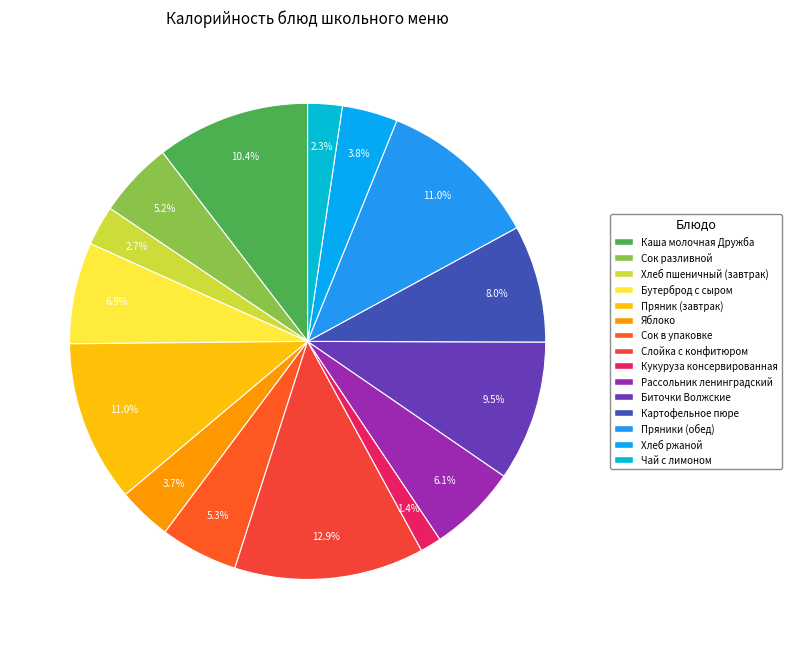

To the nearest percent, what is the combined percentage of Биточки Волжские and Картофельное пюре?

17%